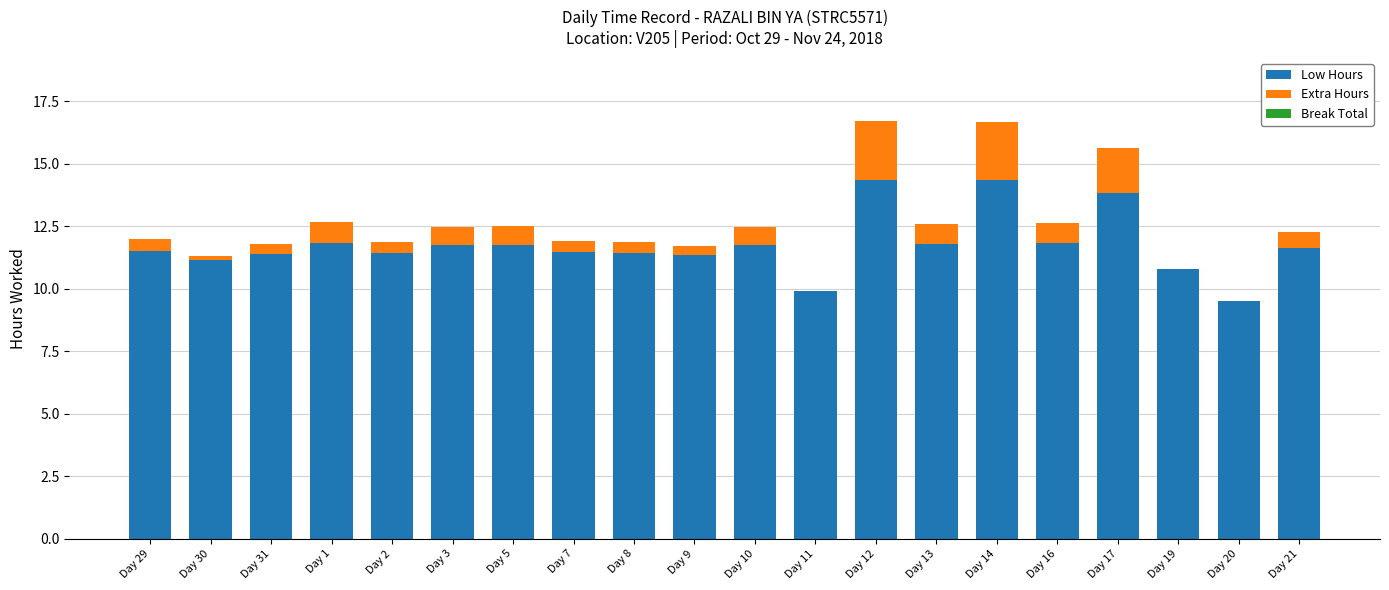

The Low Hours series shows 9.5 at Day 20. True or false?

True